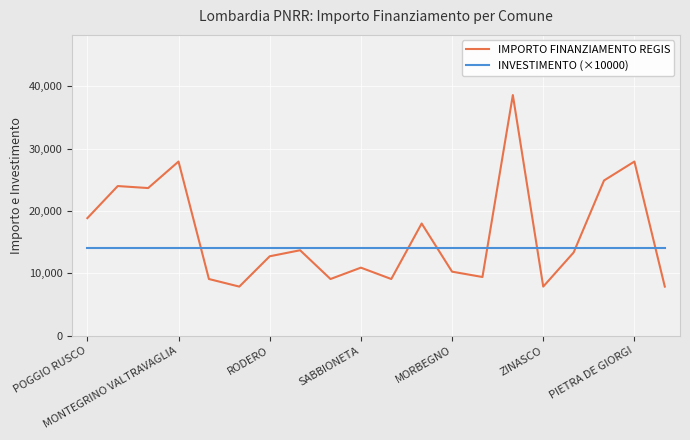

What is the difference between the maximum and minimum values in the IMPORTO FINANZIAMENTO REGIS series?

30674